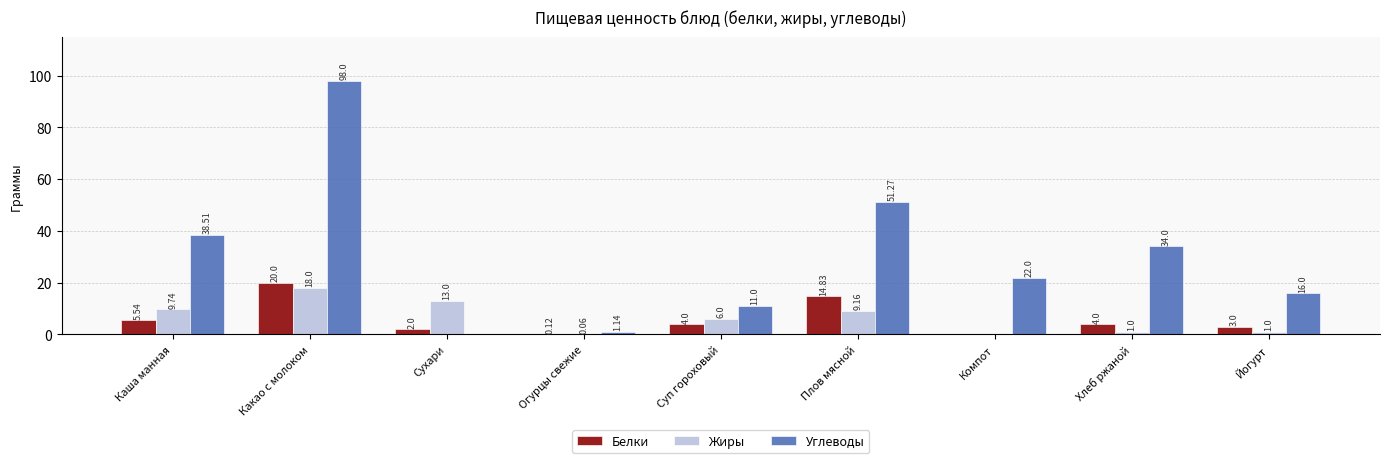

Which category has the highest value in the Белки series?

Какао с молоком